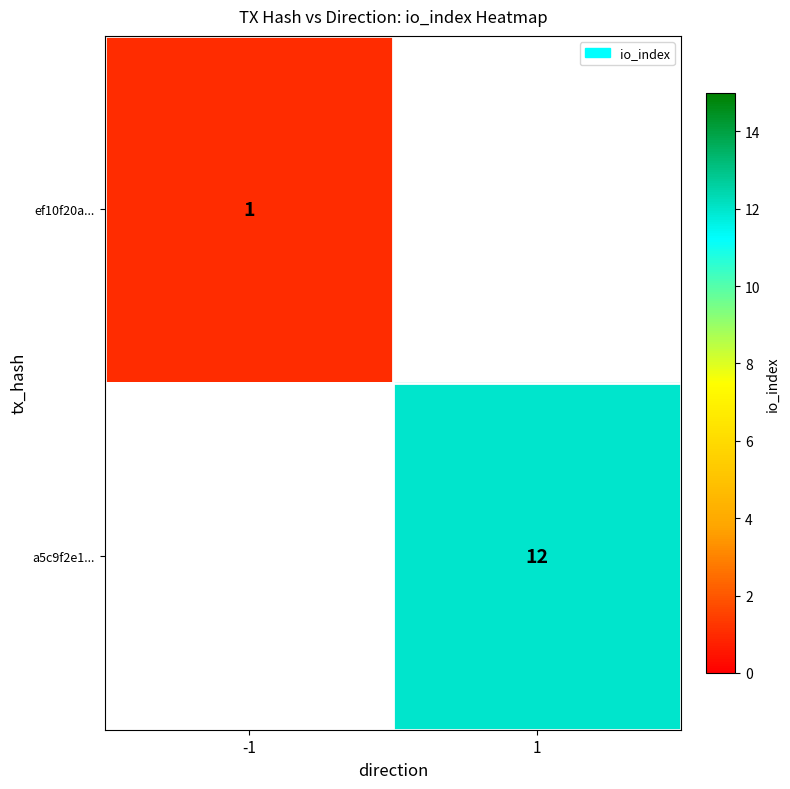

Which has a higher value, -1 or 1?

1